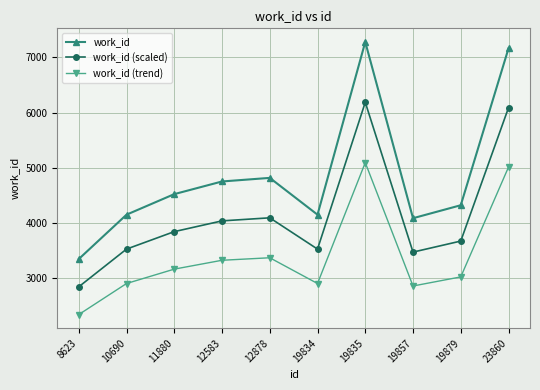

In work_id (scaled), how many points are higher than both neighbors (excluding endpoints)?

2